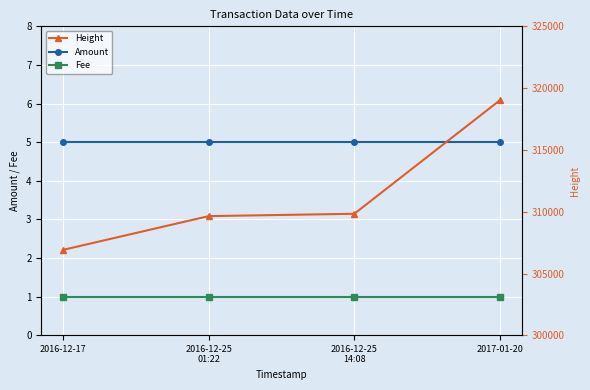

What are all the series names shown in the legend?

Amount, Fee, Height